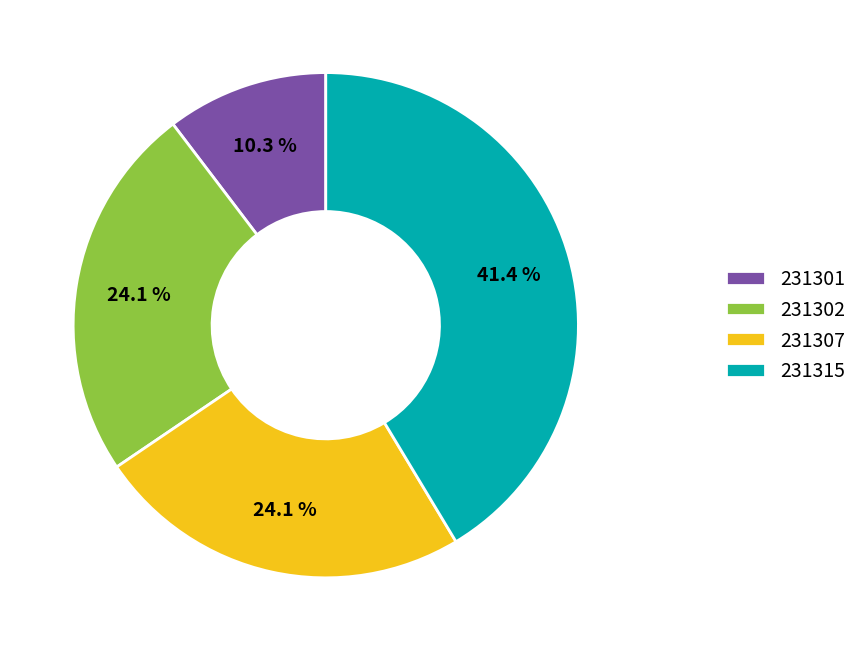

Is 231301 the majority of the pie?

No